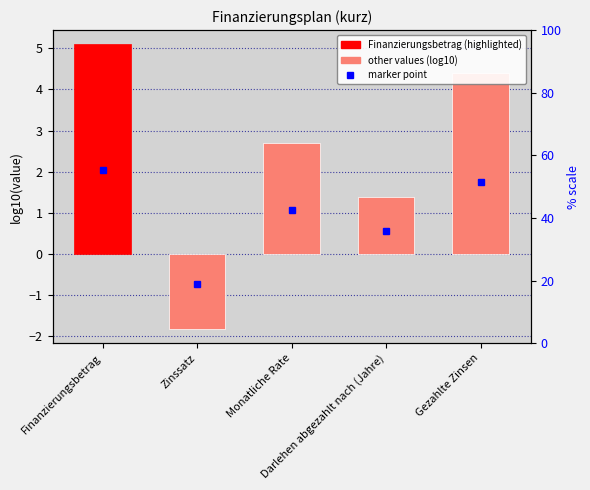

How many values are below 2?

2